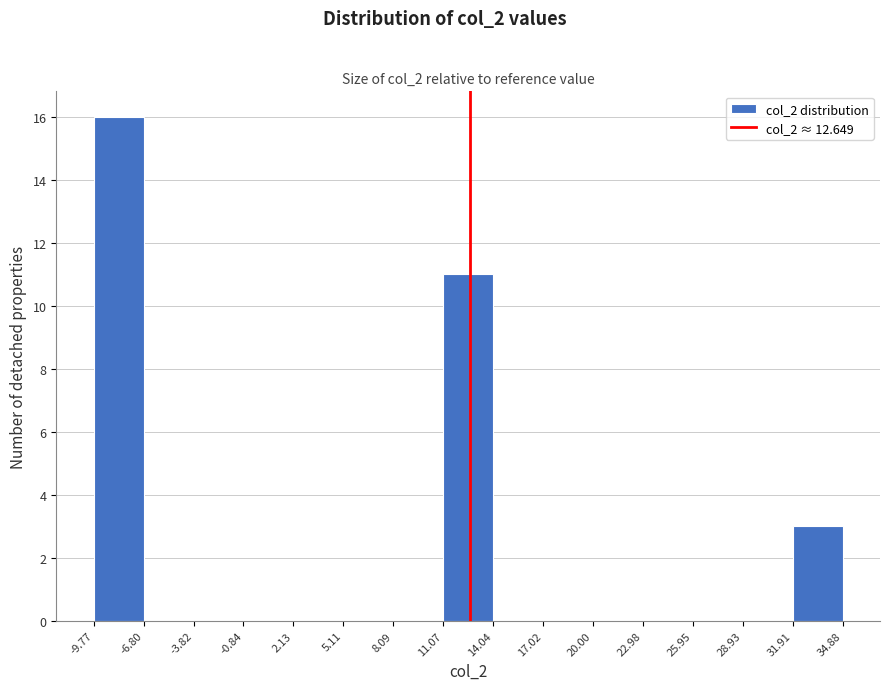

Reading left to right, list every bar in this chart as the range it spans on the x-axis followed by its height. The values are not printed on the chart, so give them approximately, as read against the axis.

-9.77 to -6.80: 16
-6.80 to -3.82: 0
-3.82 to -0.84: 0
-0.84 to 2.13: 0
2.13 to 5.11: 0
5.11 to 8.09: 0
8.09 to 11.07: 0
11.07 to 14.04: 11
14.04 to 17.02: 0
17.02 to 20.00: 0
20.00 to 22.98: 0
22.98 to 25.95: 0
25.95 to 28.93: 0
28.93 to 31.91: 0
31.91 to 34.88: 3